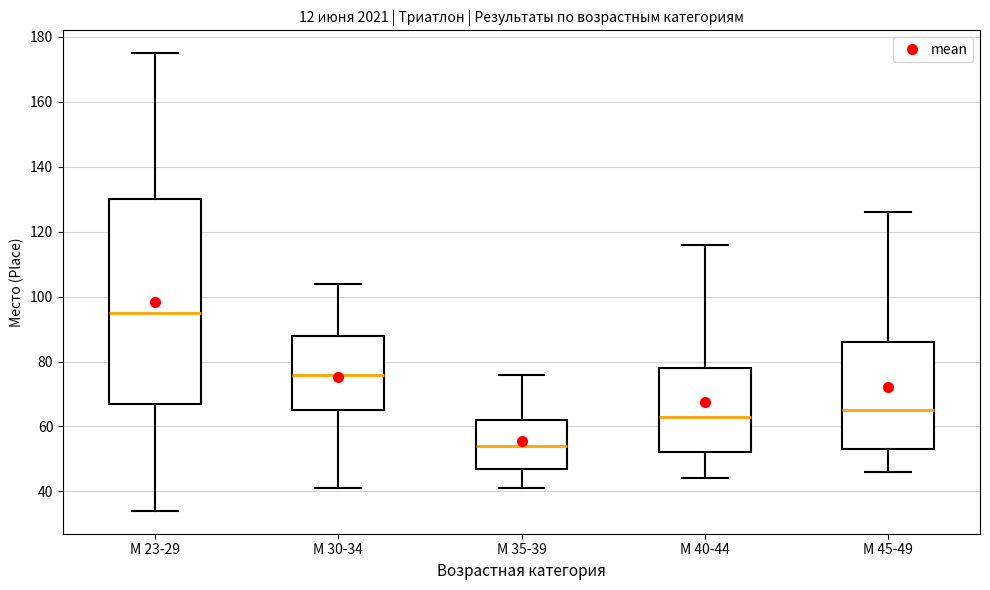

Which box has the lowest median line?

М 35-39